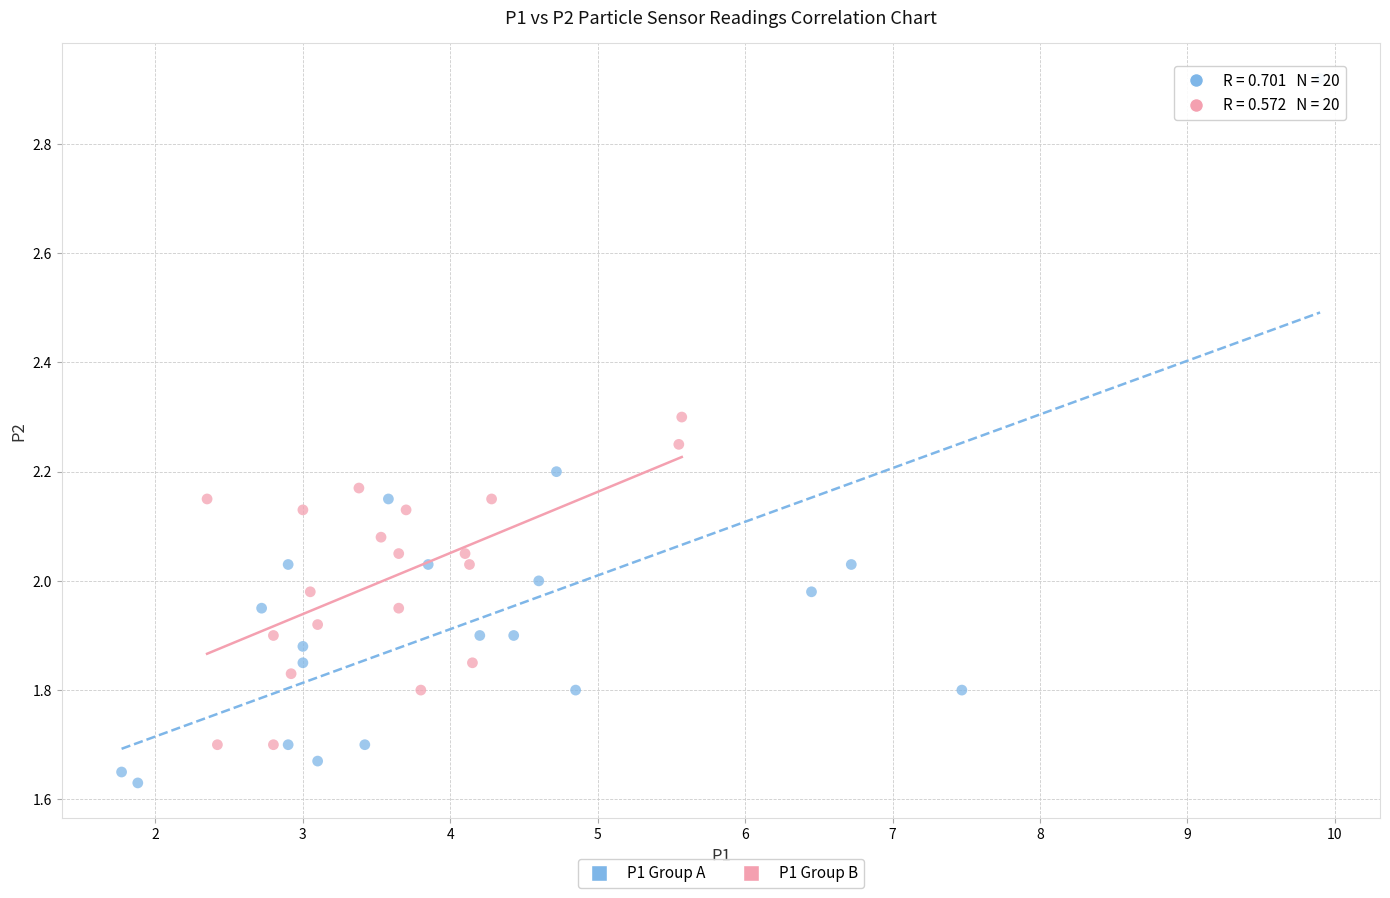

Which series has the largest Y range (max minus min)?

P1 Group A